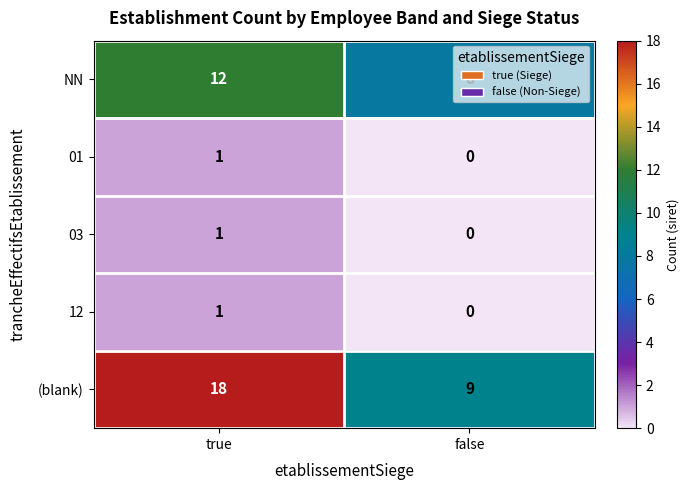

How many distinct data groups are displayed?

5